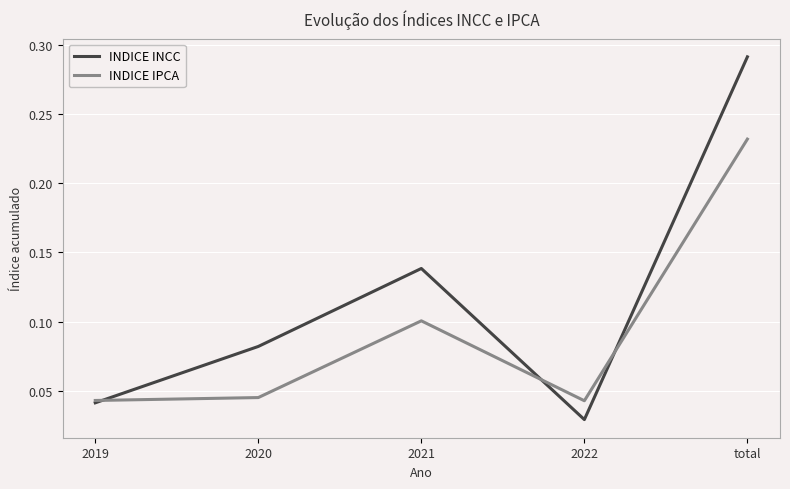

Which label corresponds to the smallest value in the chart?

2022